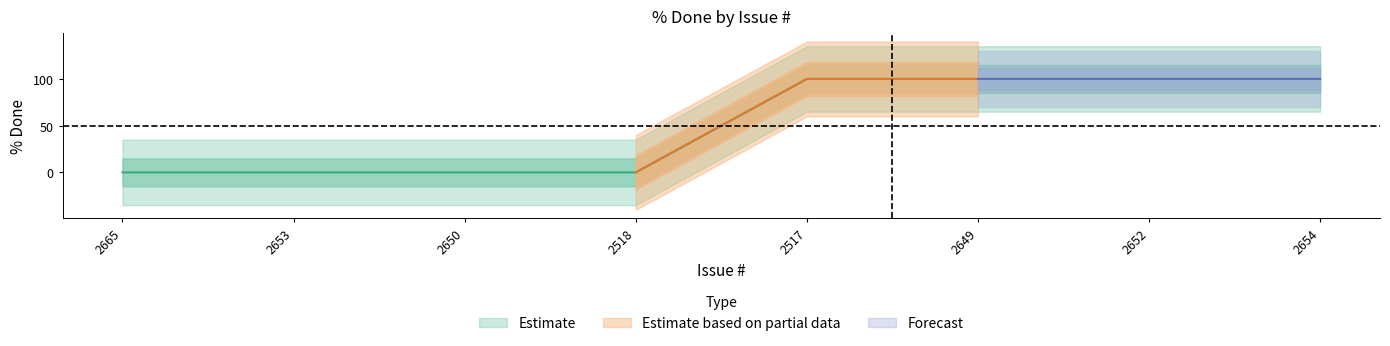

True or false: there are more than 2 points higher than both neighbors.

False